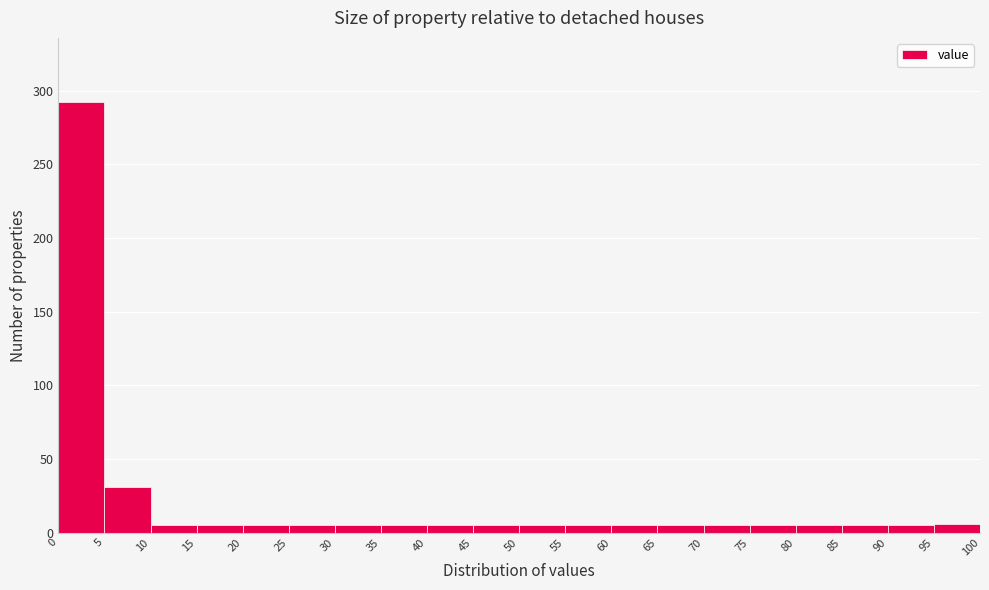

What is the height of the bar covering 55 to 60 on the x-axis? The values are not printed on the chart, so give them approximately, as read against the axis.

5